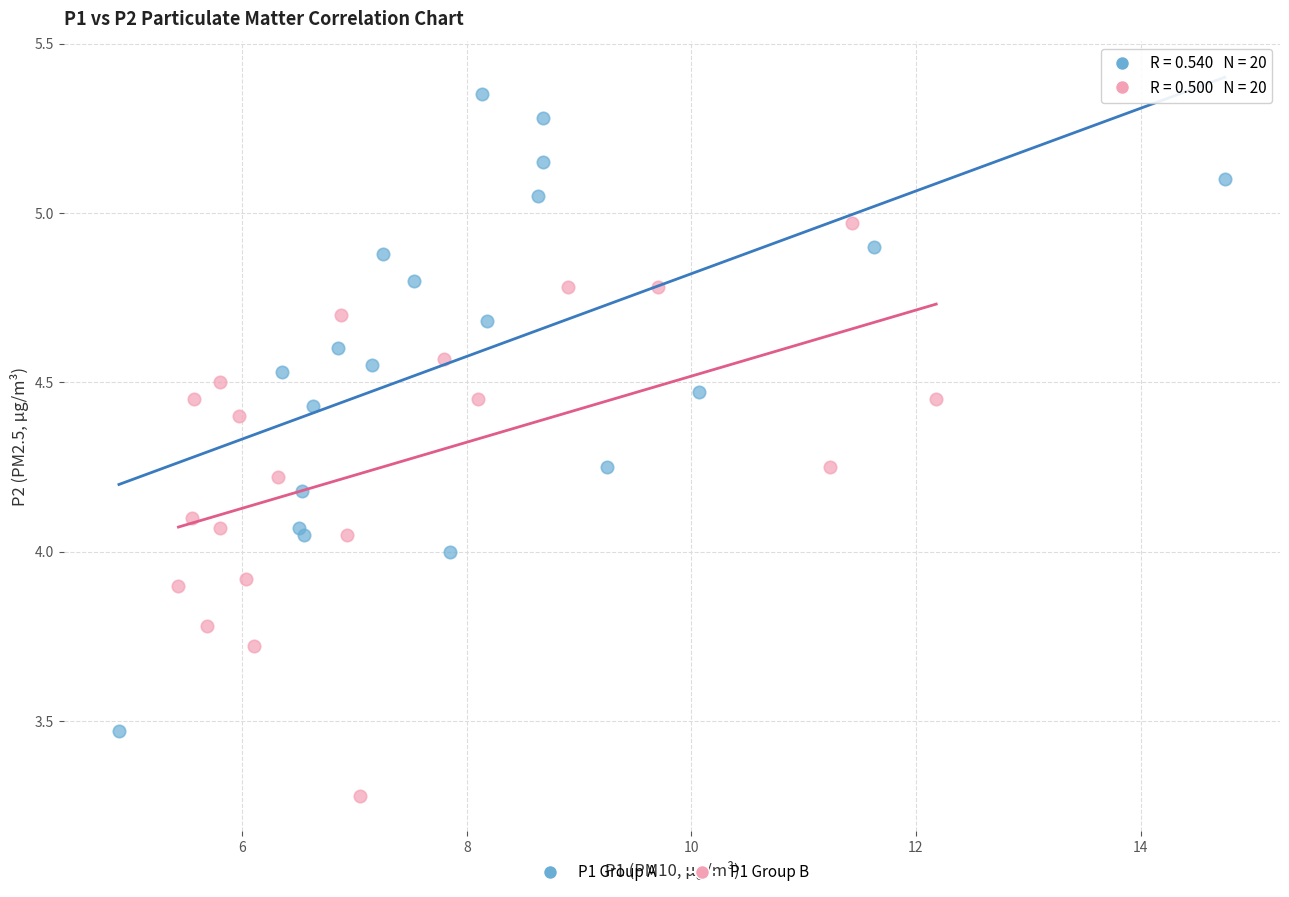

What are all the series names shown in the legend?

P1 Group A, P1 Group B